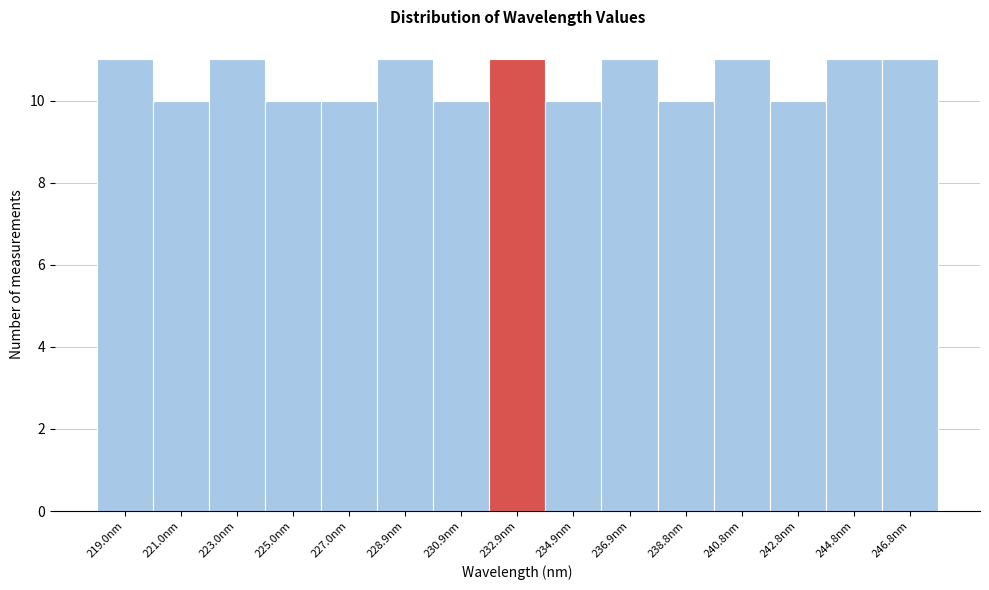

Reading left to right, transcribe this chart: for each bar, give the range it covers on the x-axis and its height. Neither the bar edges nor the heights are printed on the chart, so give them approximately, as read against the axes.

218.0 to 220.0: 11
220.0 to 222.0: 10
222.0 to 224.0: 11
224.0 to 226.0: 10
226.0 to 228.0: 10
228.0 to 230.0: 11
230.0 to 232.0: 10
232.0 to 233.8: 11
233.8 to 235.8: 10
235.8 to 237.8: 11
237.8 to 239.8: 10
239.8 to 241.8: 11
241.8 to 243.8: 10
243.8 to 245.8: 11
245.8 to 247.8: 11